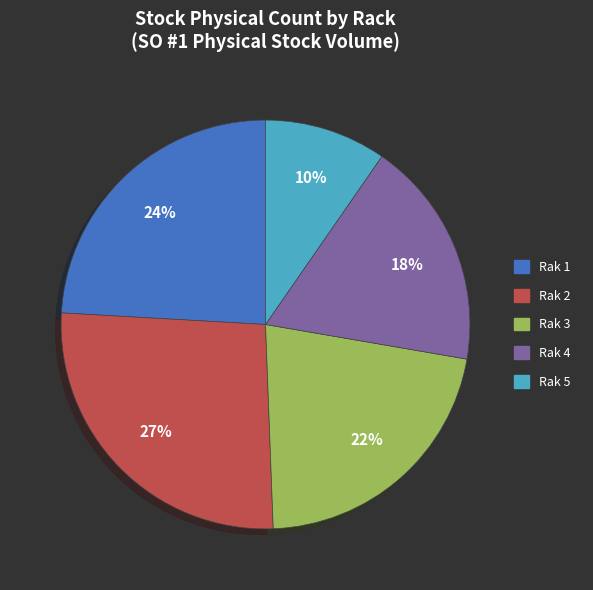

To the nearest percent, what is the average slice percentage?

20%